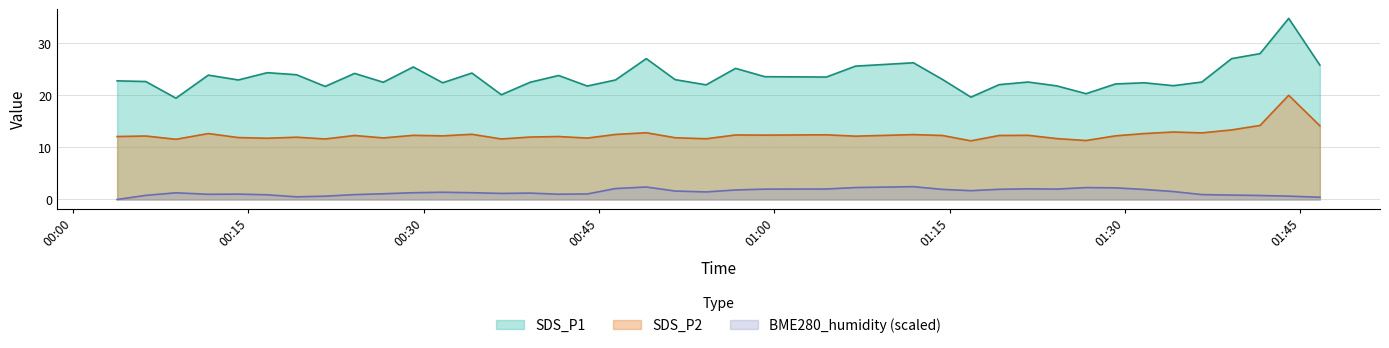

What is the average value of the BME280_humidity series?

1.4